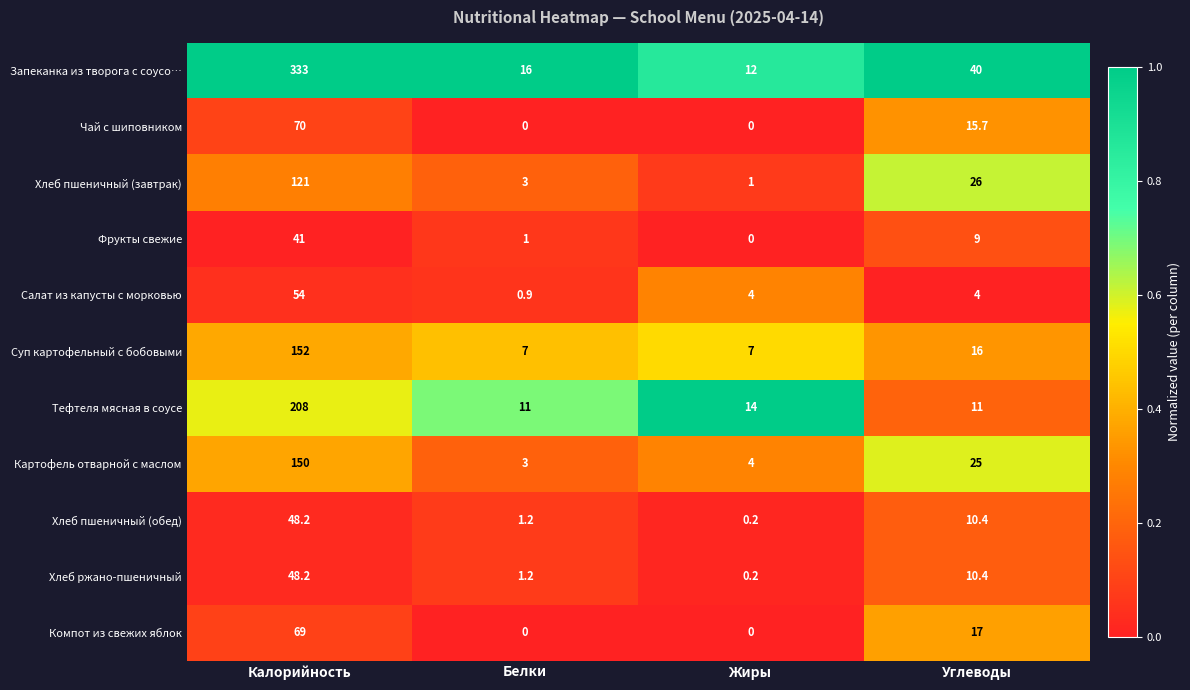

What is the greatest value displayed?

333.0